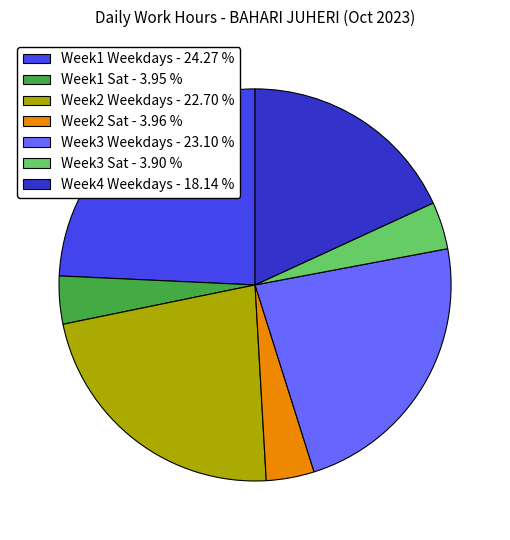

Does Week1 Weekdays - 24.27 % represent more than half of the total?

No